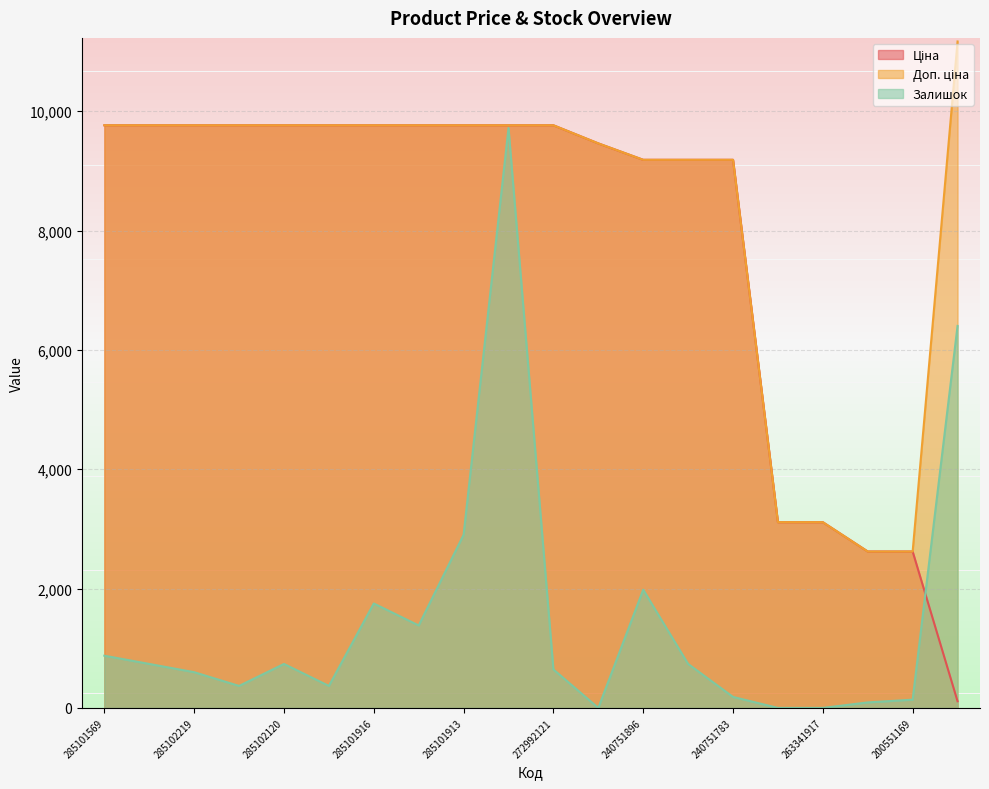

What is the label of the 15th point from the left?

240751783